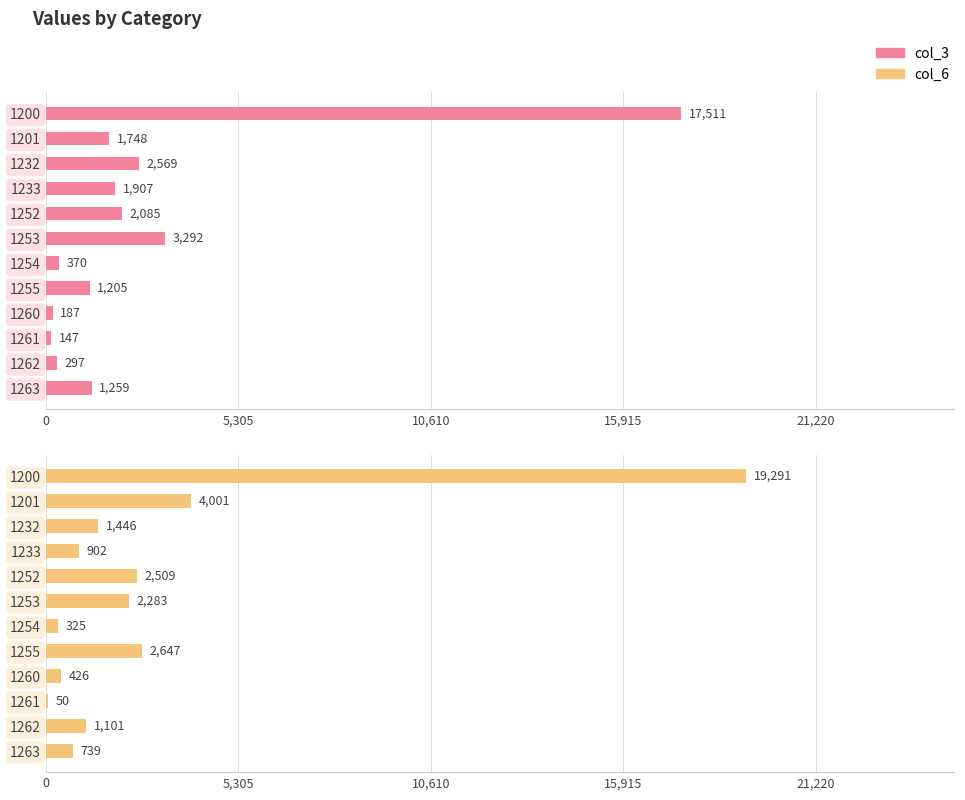

The col_3 series shows 17511 at 1200. True or false?

True